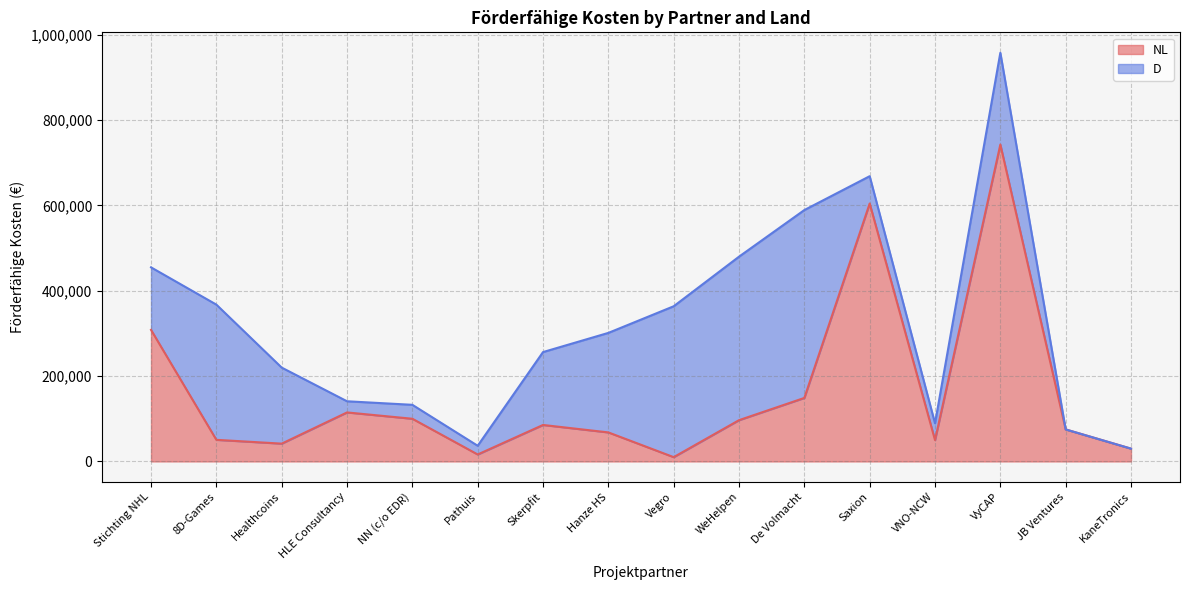

List the labels in order of value, smallest first.

Vegro, Pathuis, KaneTronics, Healthcoins, VNO-NCW, 8D-Games, Hanze HS, JB Ventures, Skerpfit, WeHelpen, NN (c/o EDR), HLE Consultancy, De Volmacht, Stichting NHL, Saxion, VyCAP